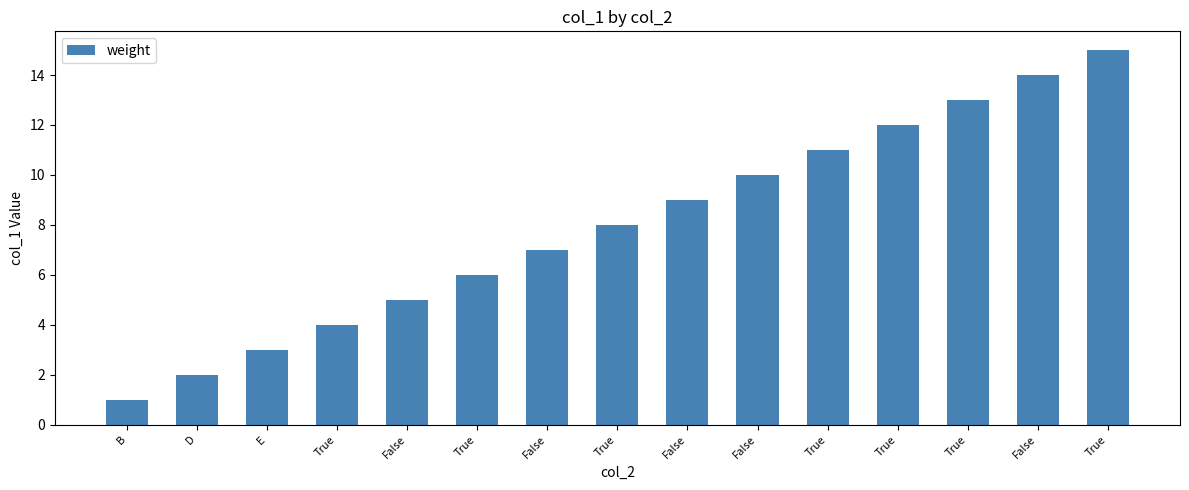

Count the number of categories in the chart.

15